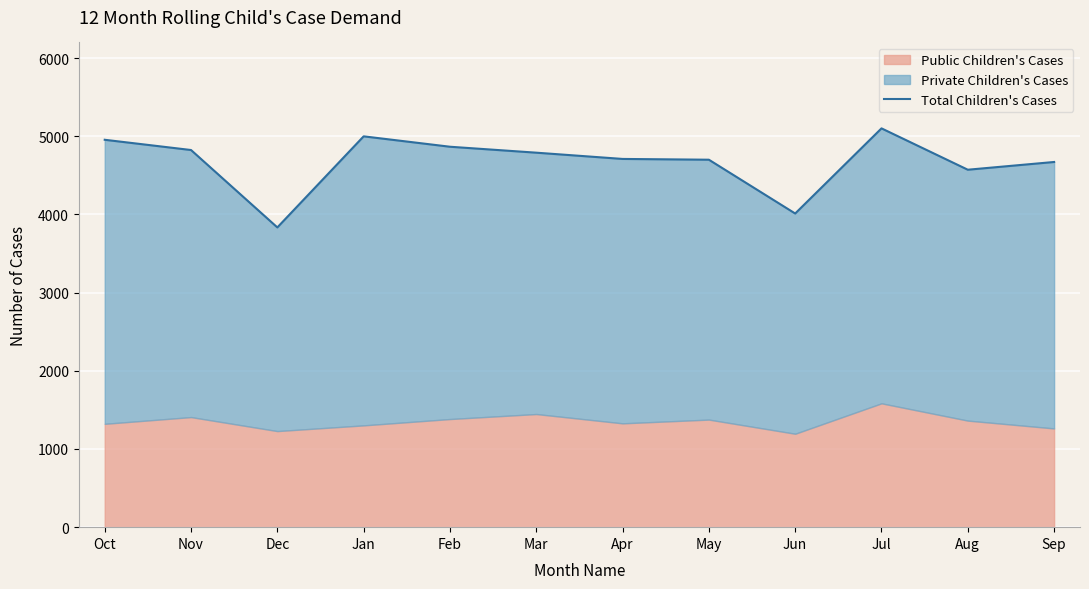

The chart shows a value of 1513 at Aug. True or false?

False